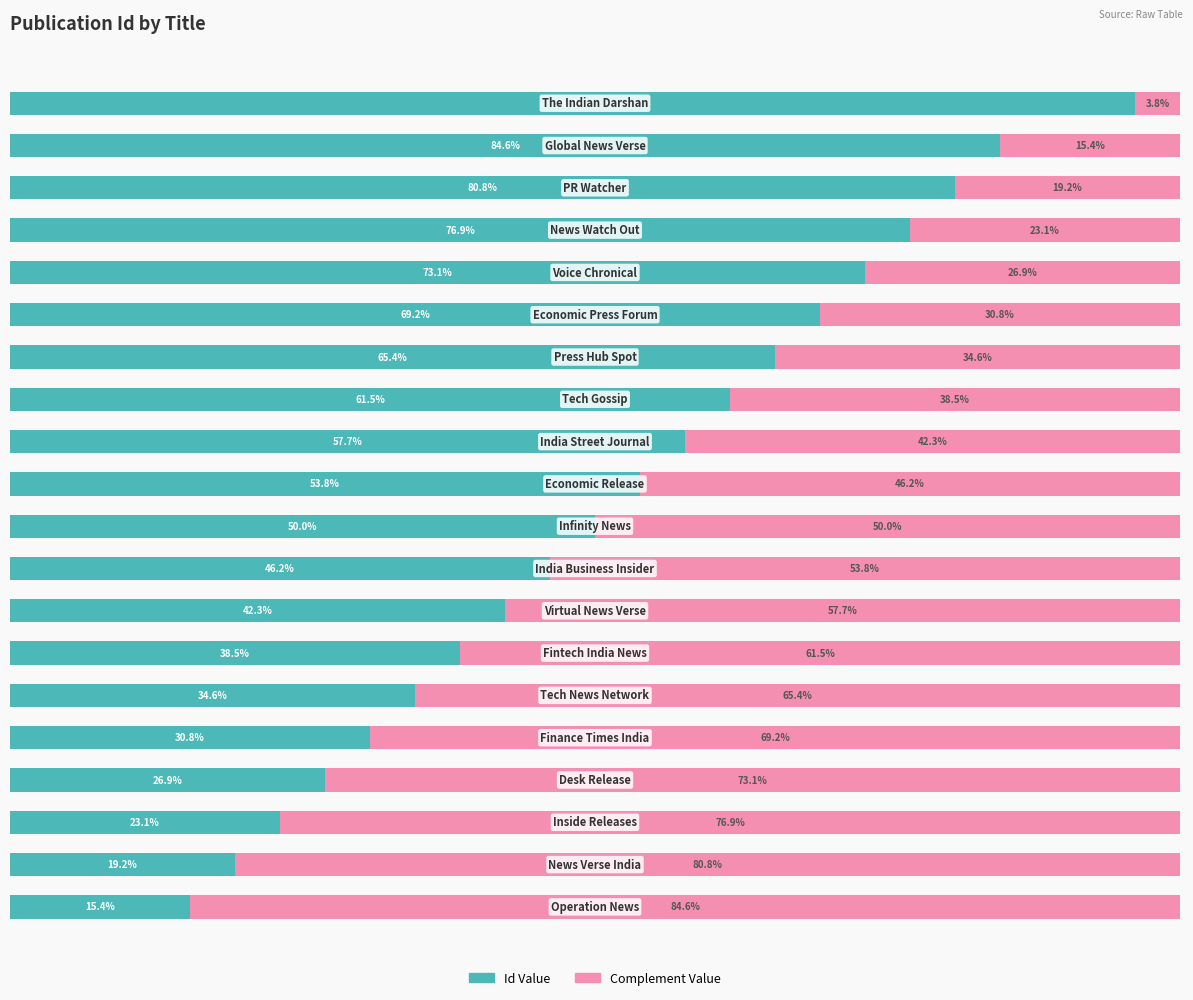

What are all the series names shown in the legend?

Id Value, Complement Value